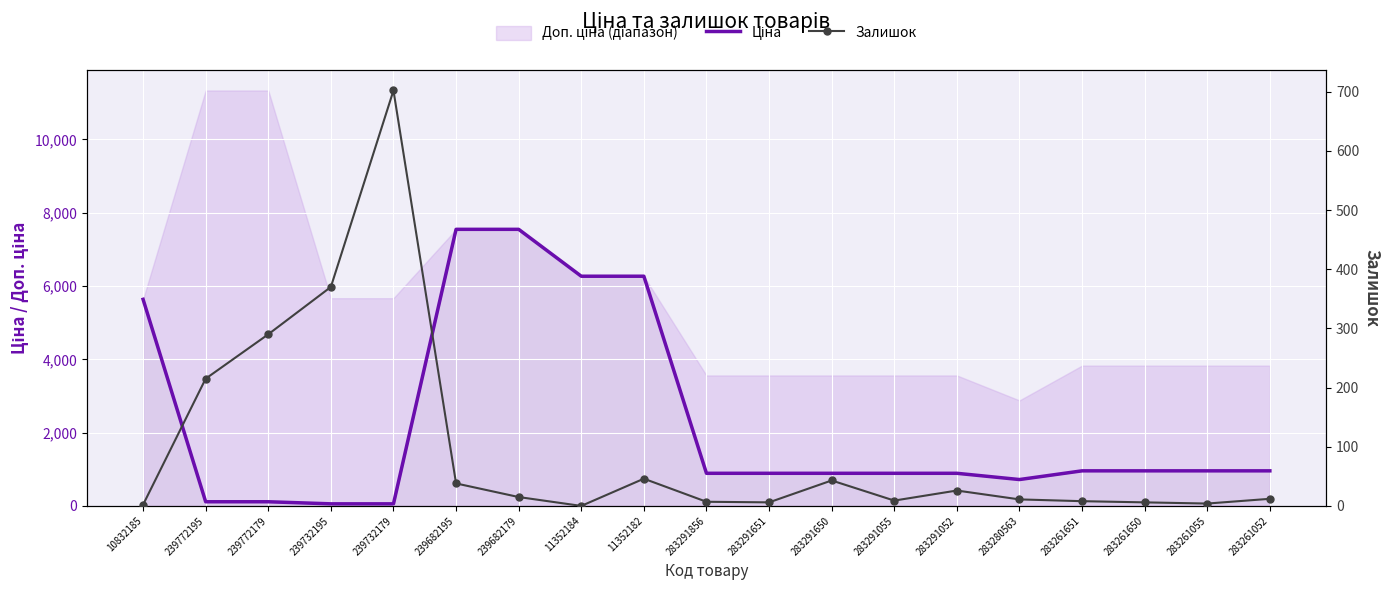

True or false: Залишок has more than 0 points higher than both neighbors.

True